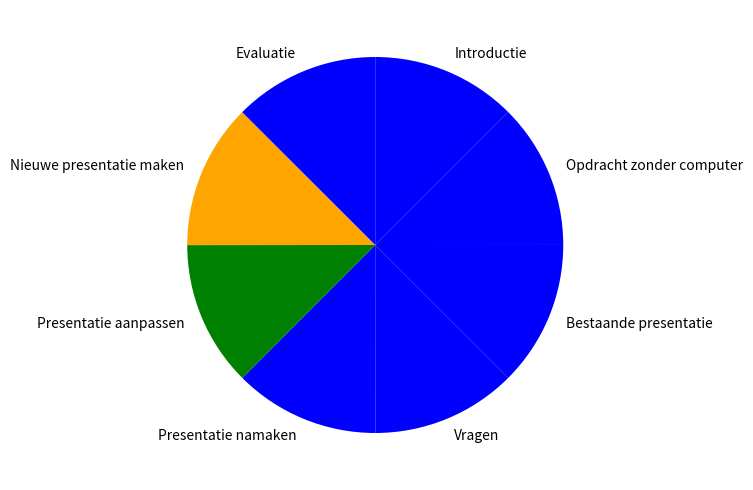

True or false: Presentatie namaken accounts for 1% of the total.

False